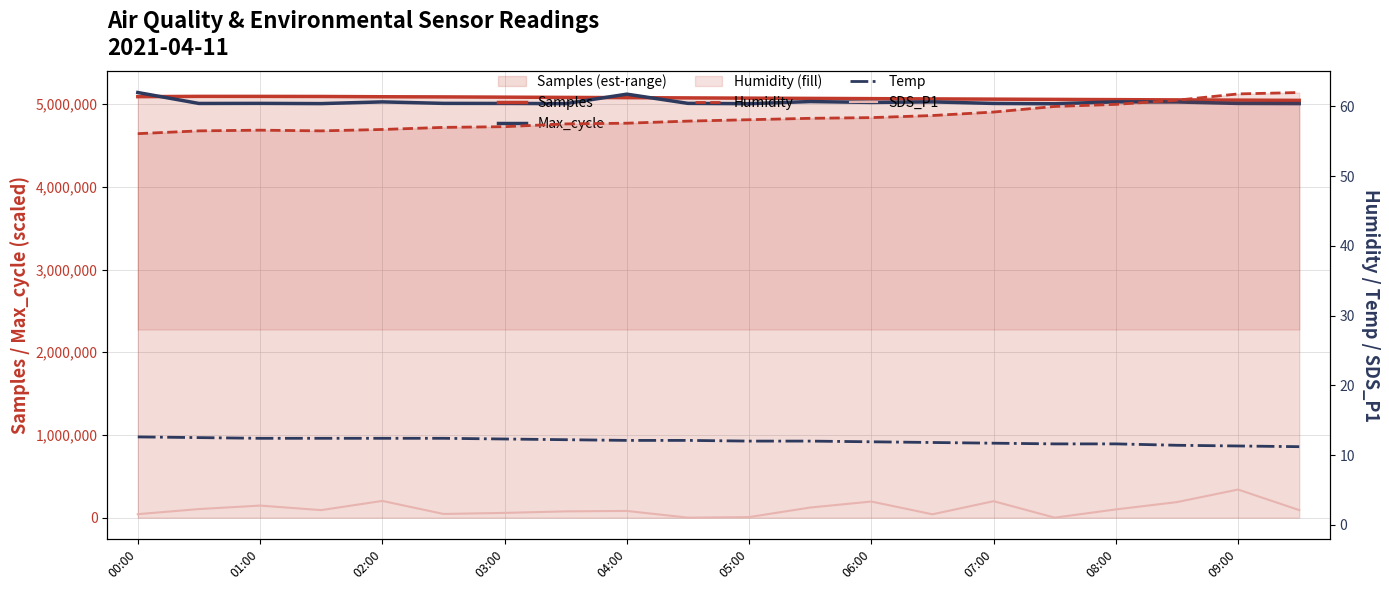

What is the average value of the SDS_P1 series?

2.3